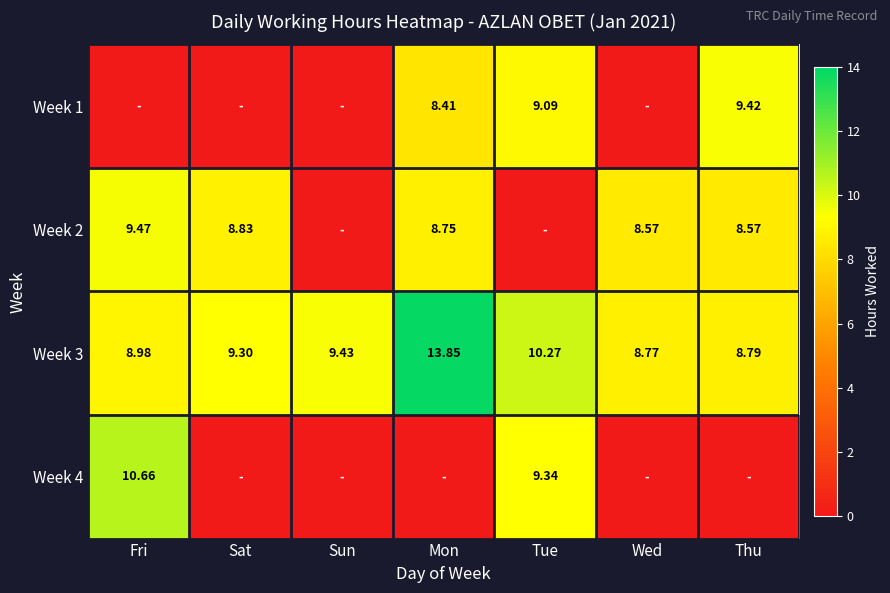

What is the approximate value of Week 3 at Tue?

10.3